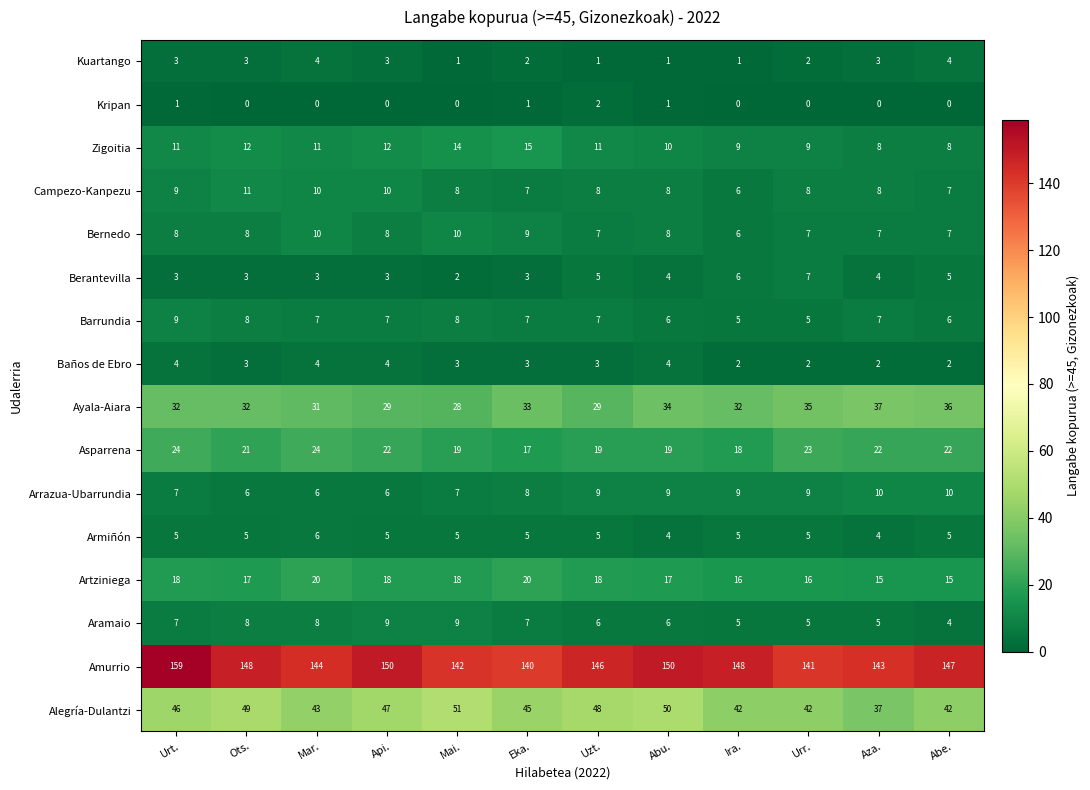

What is the spread (max minus min) of values at Aza.?

143